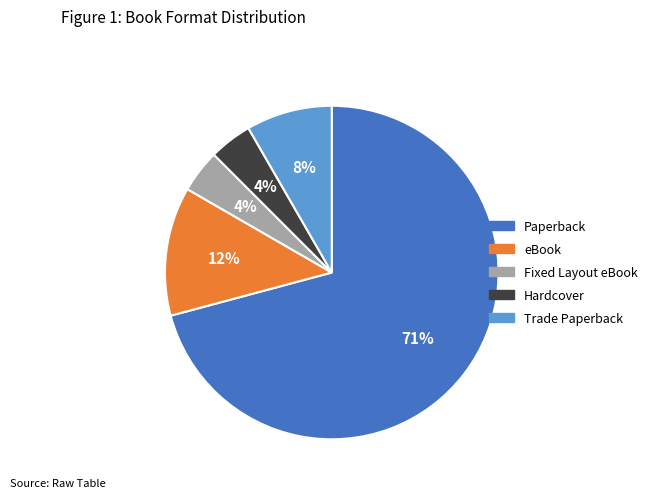

Does Paperback represent more than half of the total?

Yes